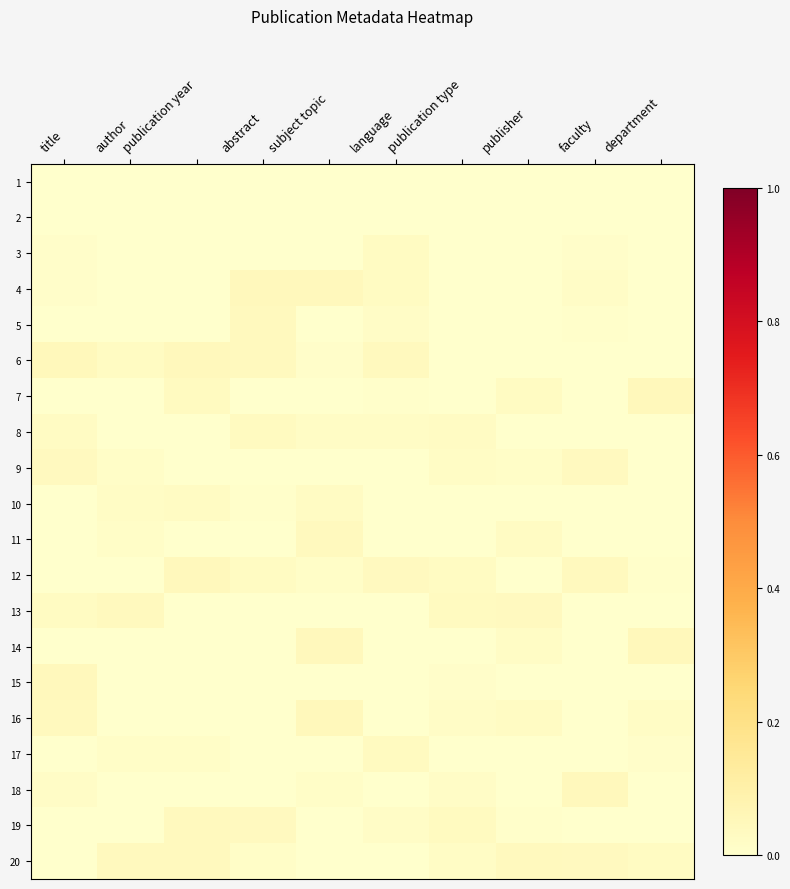

Reading left to right, transcribe all the data shown in this chart.

1: title=0.0	author=0.0	publication year=0.0	abstract=0.0	subject topic=0.0	language=0.0	publication type=0.0	publisher=0.0	faculty=0.0	department=0.0
2: title=0.0	author=0.0	publication year=0.0	abstract=0.0	subject topic=0.0	language=0.0	publication type=0.0	publisher=0.0	faculty=0.0	department=0.0
3: title=0.0	author=0.0	publication year=0.0	abstract=0.0	subject topic=0.0	language=0.0	publication type=0.0	publisher=0.0	faculty=0.0	department=0.0
4: title=0.0	author=0.0	publication year=0.0	abstract=0.0	subject topic=0.0	language=0.0	publication type=0.0	publisher=0.0	faculty=0.0	department=0.0
5: title=0.0	author=0.0	publication year=0.0	abstract=0.0	subject topic=0.0	language=0.0	publication type=0.0	publisher=0.0	faculty=0.0	department=0.0
6: title=0.0	author=0.0	publication year=0.0	abstract=0.0	subject topic=0.0	language=0.0	publication type=0.0	publisher=0.0	faculty=0.0	department=0.0
7: title=0.0	author=0.0	publication year=0.0	abstract=0.0	subject topic=0.0	language=0.0	publication type=0.0	publisher=0.0	faculty=0.0	department=0.0
8: title=0.0	author=0.0	publication year=0.0	abstract=0.0	subject topic=0.0	language=0.0	publication type=0.0	publisher=0.0	faculty=0.0	department=0.0
9: title=0.0	author=0.0	publication year=0.0	abstract=0.0	subject topic=0.0	language=0.0	publication type=0.0	publisher=0.0	faculty=0.0	department=0.0
10: title=0.0	author=0.0	publication year=0.0	abstract=0.0	subject topic=0.0	language=0.0	publication type=0.0	publisher=0.0	faculty=0.0	department=0.0
11: title=0.0	author=0.0	publication year=0.0	abstract=0.0	subject topic=0.0	language=0.0	publication type=0.0	publisher=0.0	faculty=0.0	department=0.0
12: title=0.0	author=0.0	publication year=0.0	abstract=0.0	subject topic=0.0	language=0.0	publication type=0.0	publisher=0.0	faculty=0.0	department=0.0
13: title=0.0	author=0.0	publication year=0.0	abstract=0.0	subject topic=0.0	language=0.0	publication type=0.0	publisher=0.0	faculty=0.0	department=0.0
14: title=0.0	author=0.0	publication year=0.0	abstract=0.0	subject topic=0.0	language=0.0	publication type=0.0	publisher=0.0	faculty=0.0	department=0.0
15: title=0.0	author=0.0	publication year=0.0	abstract=0.0	subject topic=0.0	language=0.0	publication type=0.0	publisher=0.0	faculty=0.0	department=0.0
16: title=0.0	author=0.0	publication year=0.0	abstract=0.0	subject topic=0.0	language=0.0	publication type=0.0	publisher=0.0	faculty=0.0	department=0.0
17: title=0.0	author=0.0	publication year=0.0	abstract=0.0	subject topic=0.0	language=0.0	publication type=0.0	publisher=0.0	faculty=0.0	department=0.0
18: title=0.0	author=0.0	publication year=0.0	abstract=0.0	subject topic=0.0	language=0.0	publication type=0.0	publisher=0.0	faculty=0.0	department=0.0
19: title=0.0	author=0.0	publication year=0.0	abstract=0.0	subject topic=0.0	language=0.0	publication type=0.0	publisher=0.0	faculty=0.0	department=0.0
20: title=0.0	author=0.0	publication year=0.0	abstract=0.0	subject topic=0.0	language=0.0	publication type=0.0	publisher=0.0	faculty=0.0	department=0.0